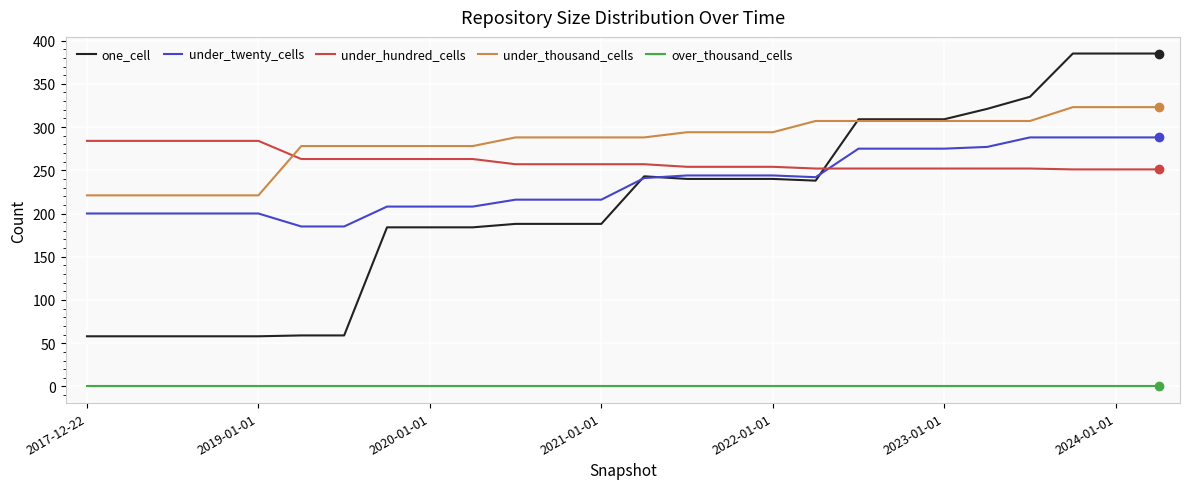

Which series has the largest range (max minus min)?

one_cell